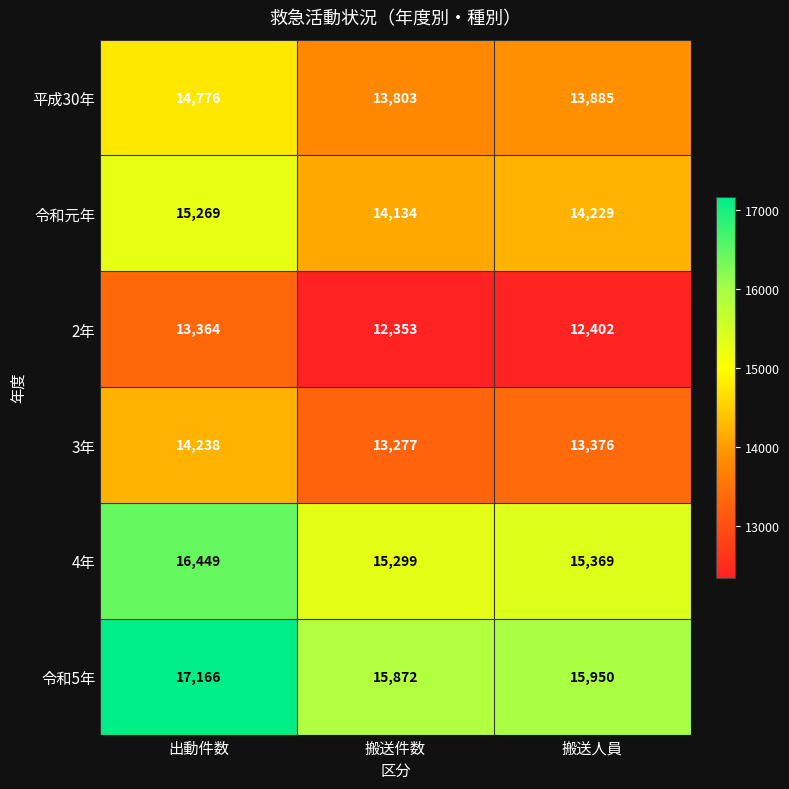

Where does the 4年 series first go above 15369?

出動件数